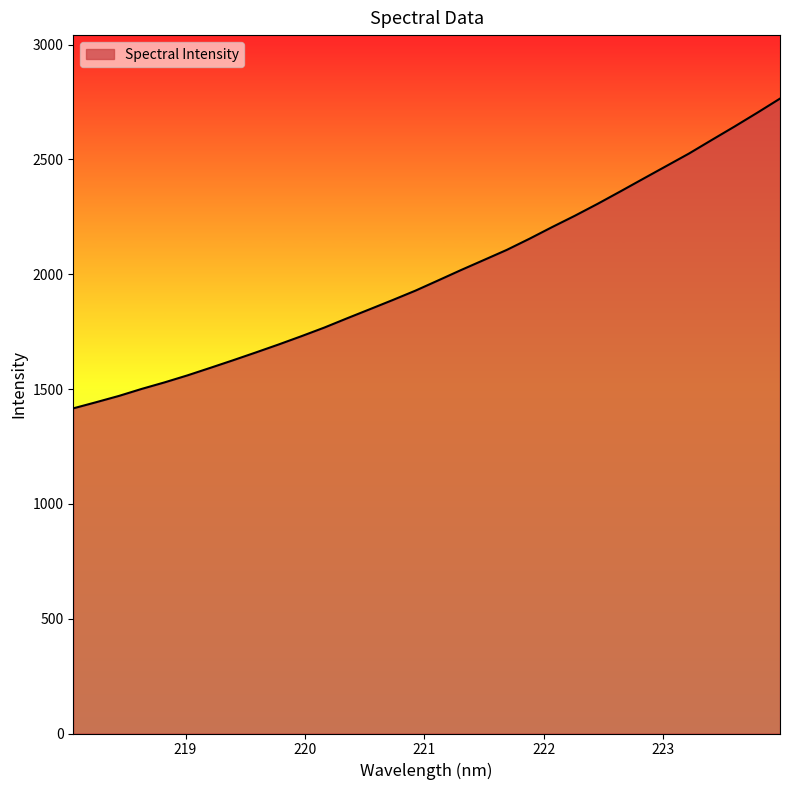

What is the smallest value displayed?

1416.0